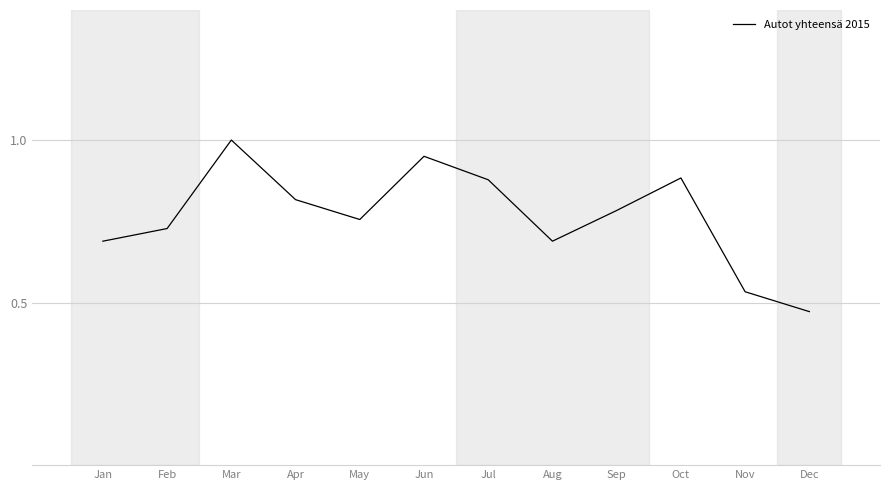

At which category does the chart reach its peak across all series?

Mar